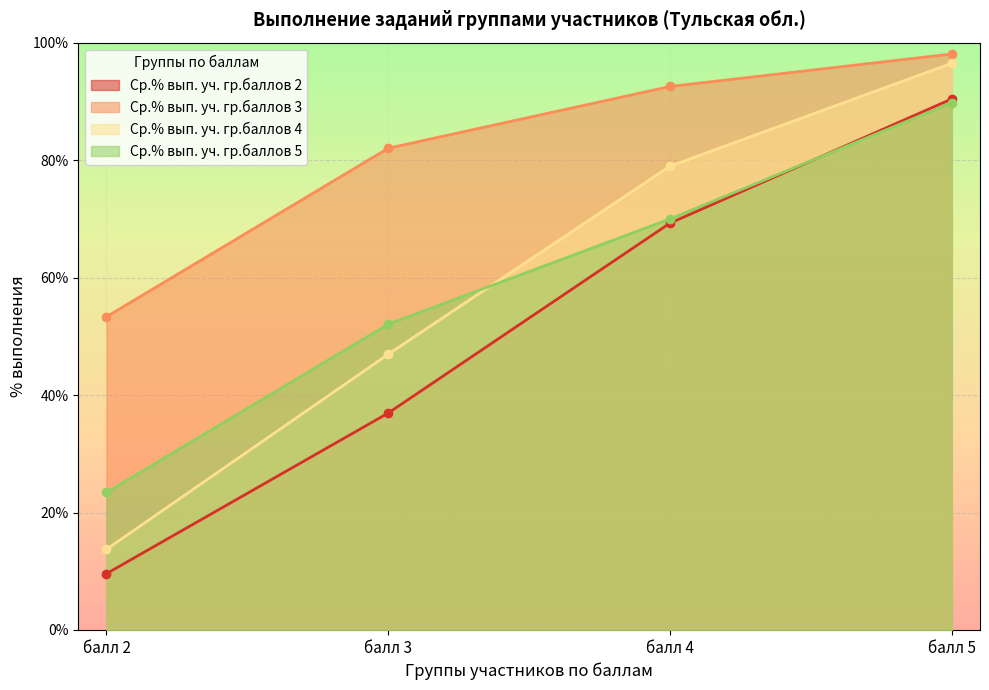

True or false: Ср.% вып. уч. гр.баллов 2 and Ср.% вып. уч. гр.баллов 4 intersect in this chart.

False